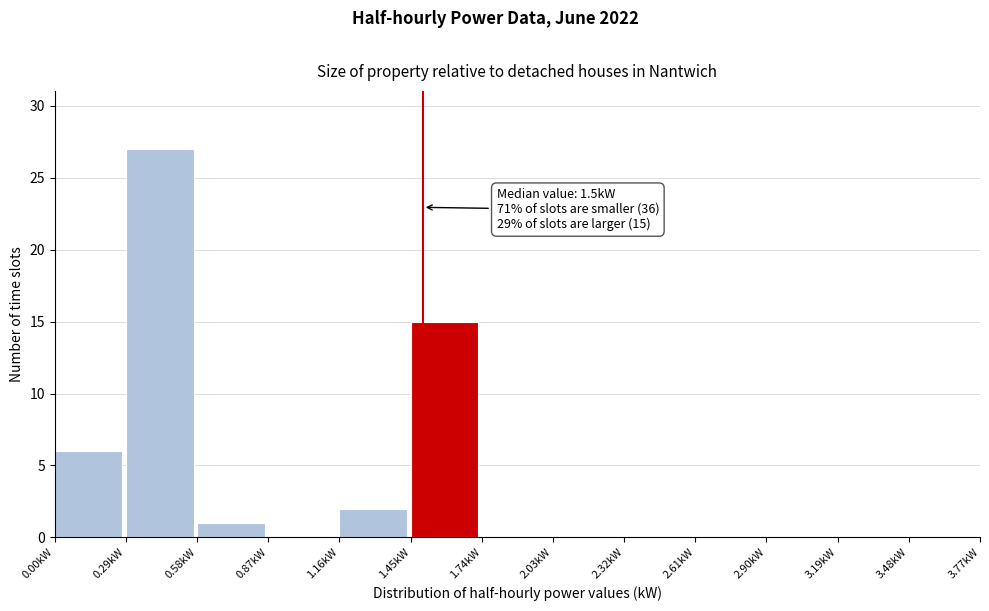

Which range on the x-axis has the tallest bar?

0.29 to 0.58